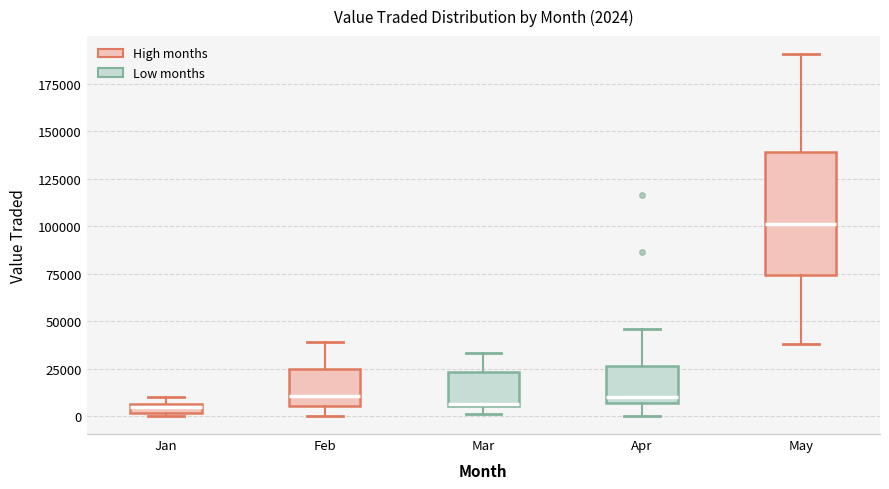

Comparing the boxes themselves (not the whiskers), which one is the tallest?

May